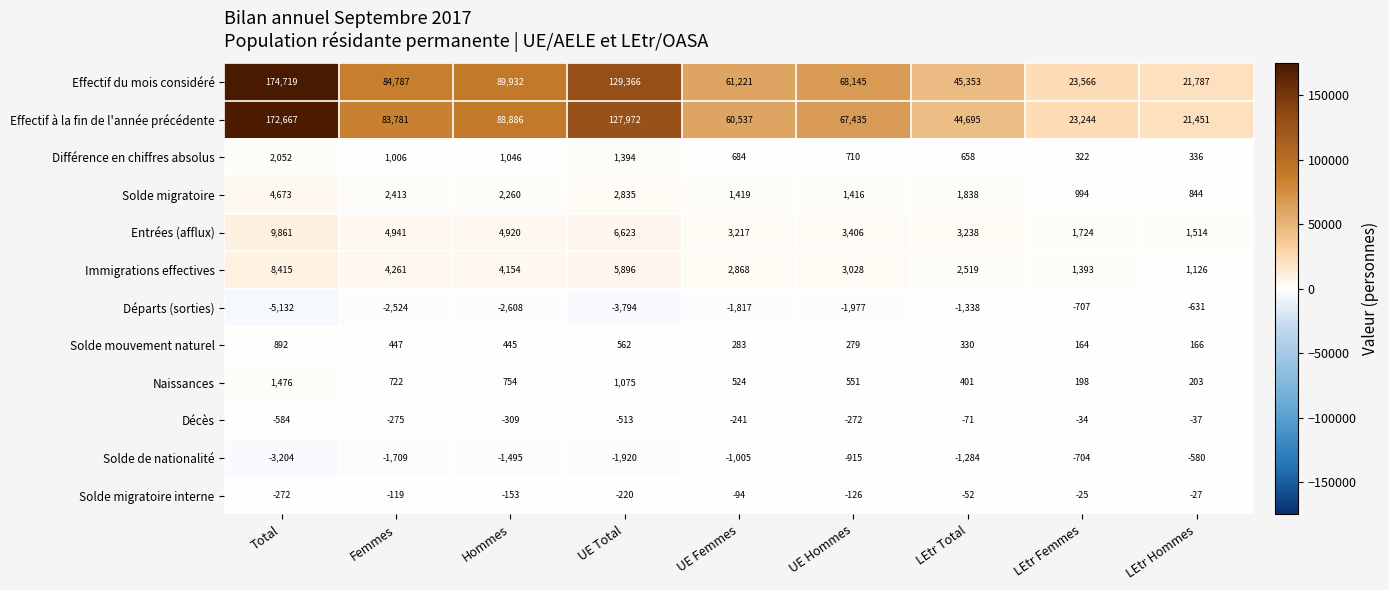

Which series has the widest spread of values?

Effectif du mois considéré